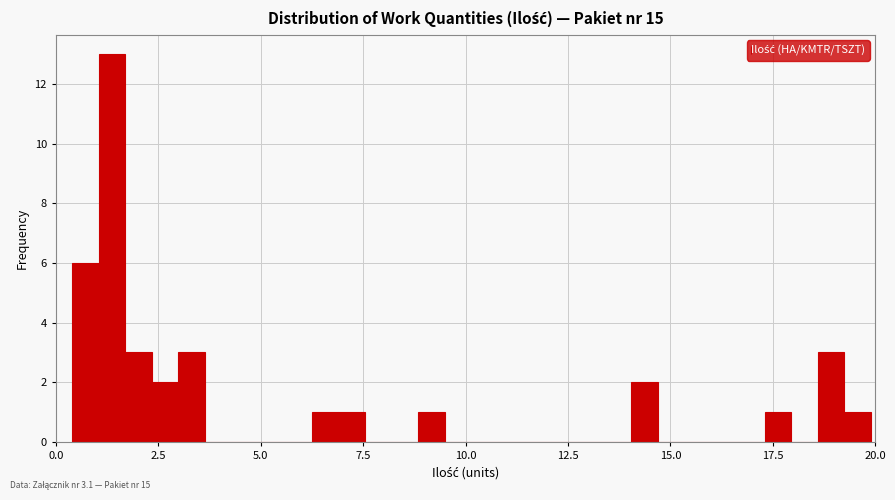

Read against the x-axis, roughly where is the centre of the tallest bar?

1.5